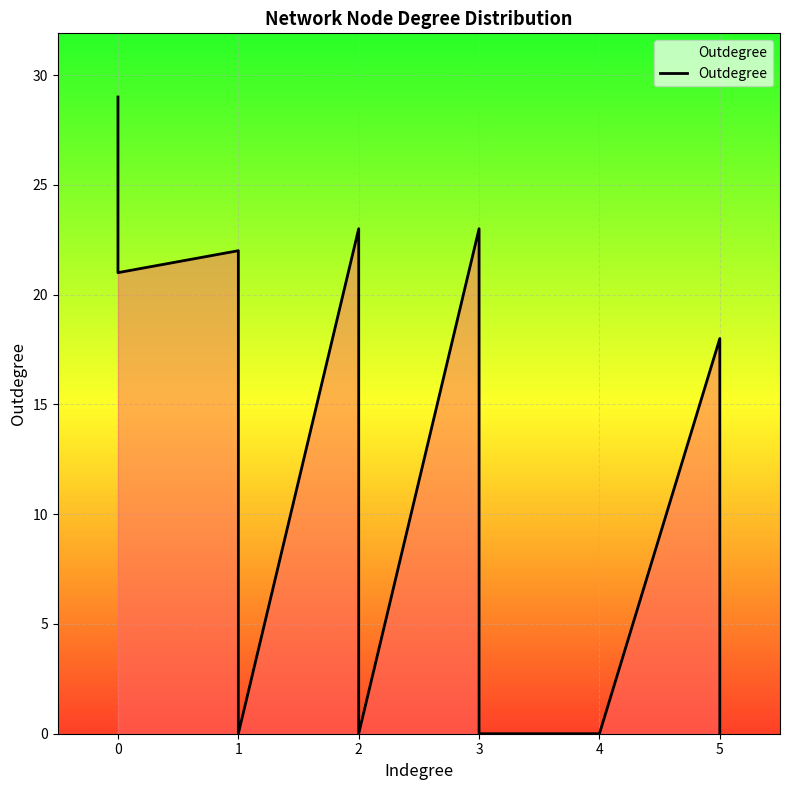

Reading left to right, extract all data points from this chart.

29	21	21	21	22	0	23	23	0	23	0	0	0	18	0